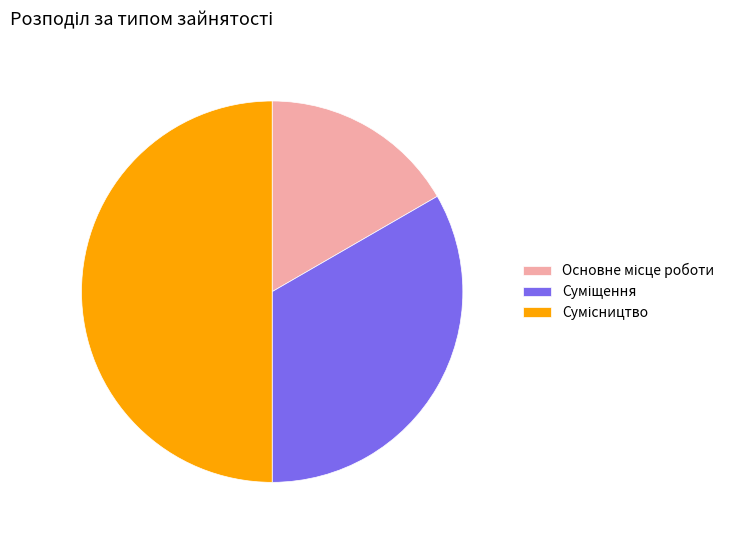

To the nearest percent, what is the difference between the Сумісництво and Основне місце роботи slice percentages?

33%